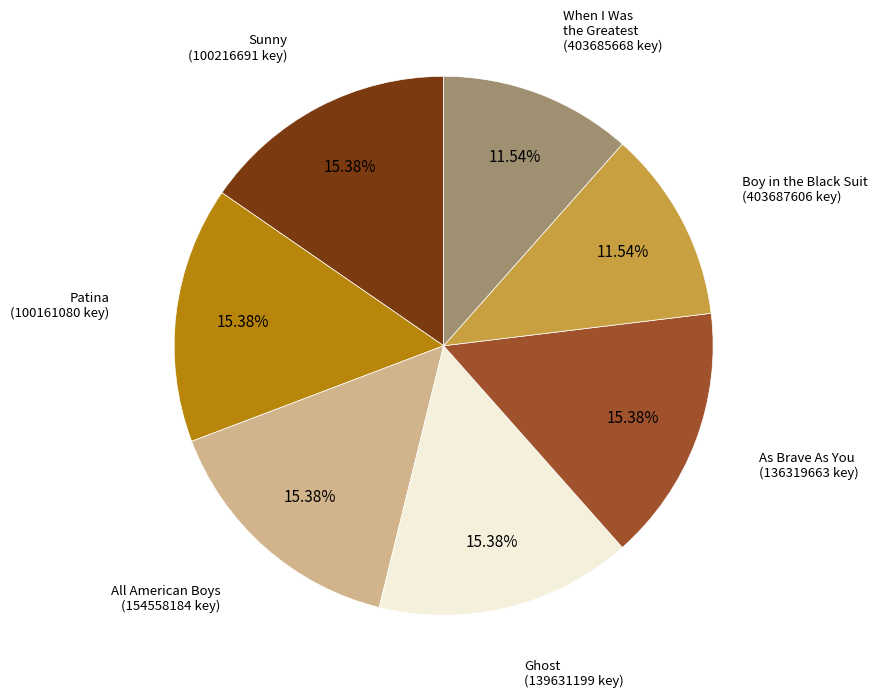

Is there a majority slice in this chart?

No